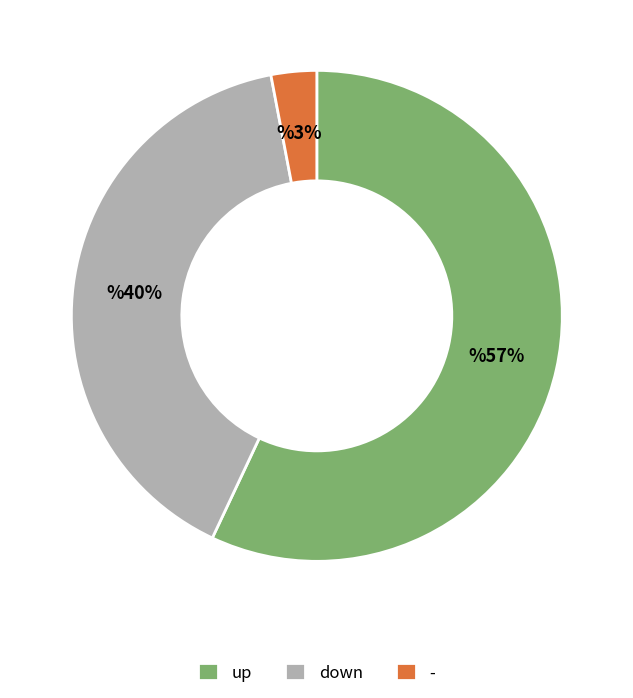

How many slices are in this pie chart?

3